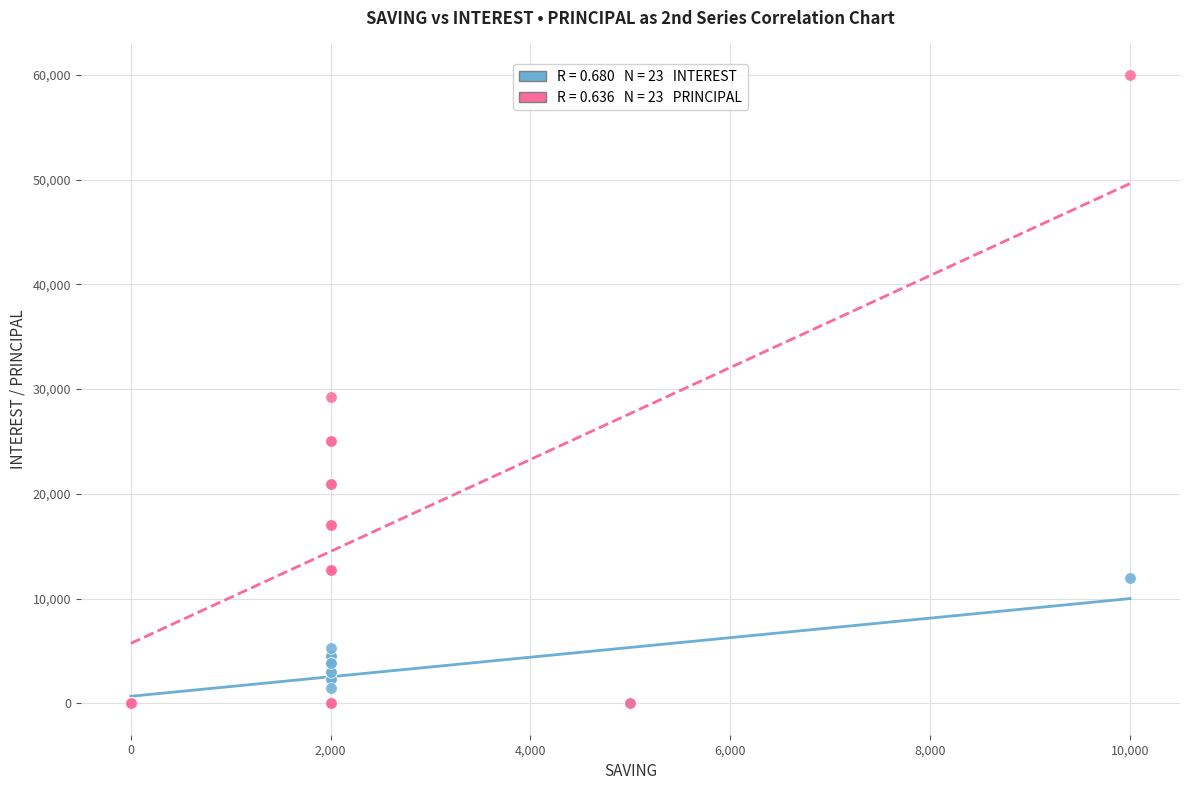

Across all series, what Y value is closest to 30000?

29200